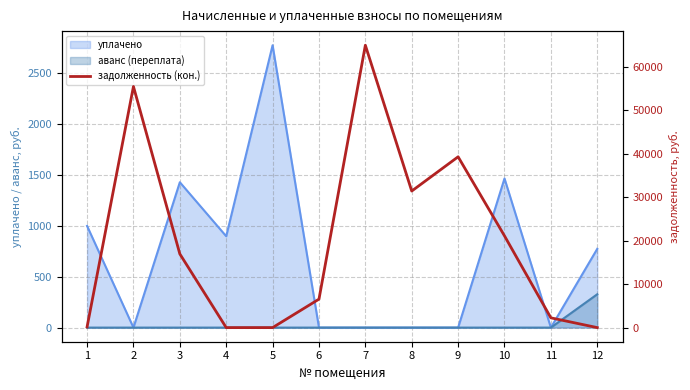

Does the chart have visible grid lines?

Yes